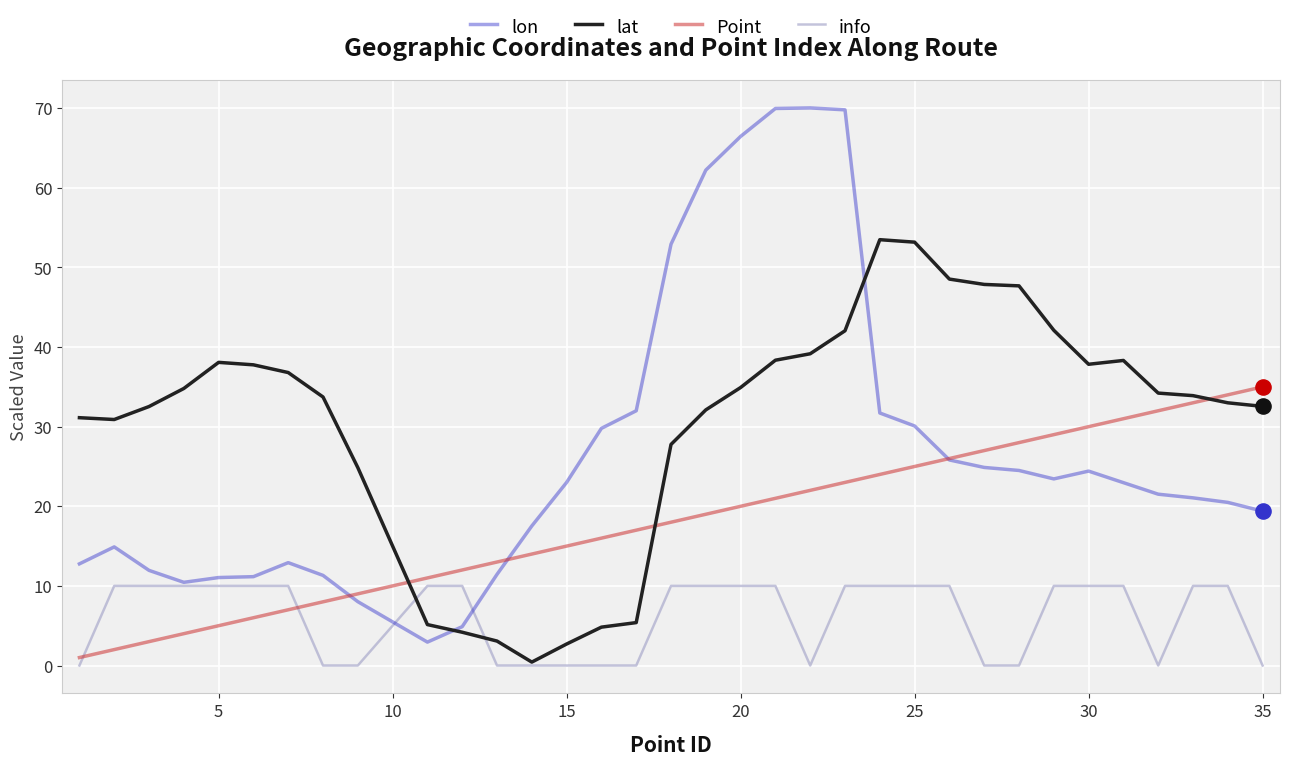

Which series has the largest range (max minus min)?

lon